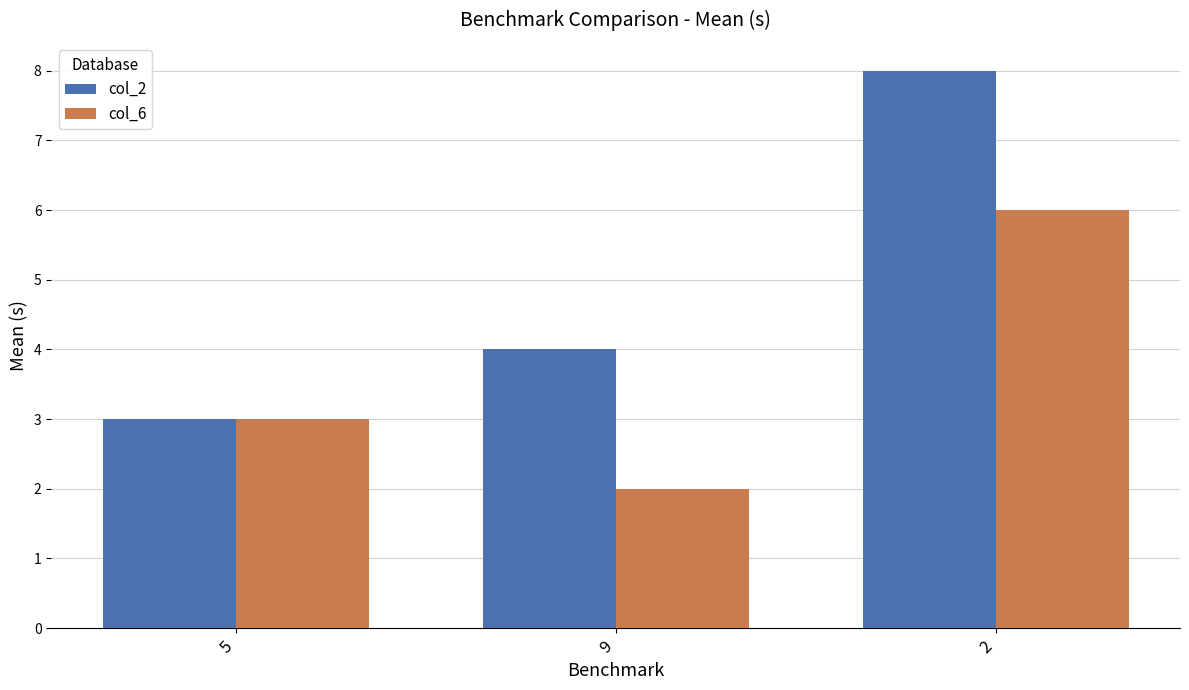

The col_6 series shows 2 at 2. True or false?

False